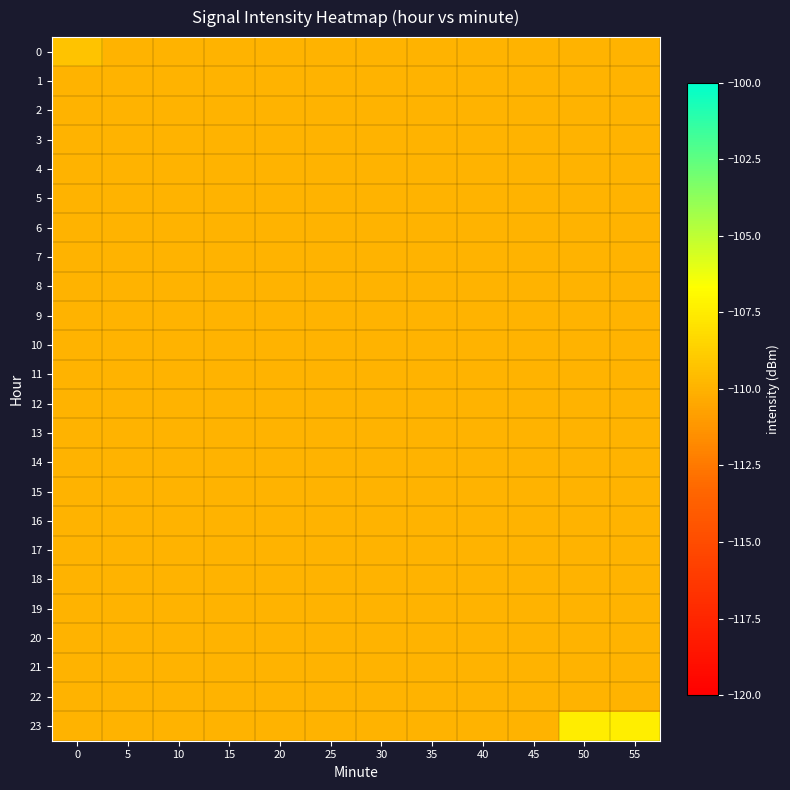

Which series has the largest range (max minus min)?

23